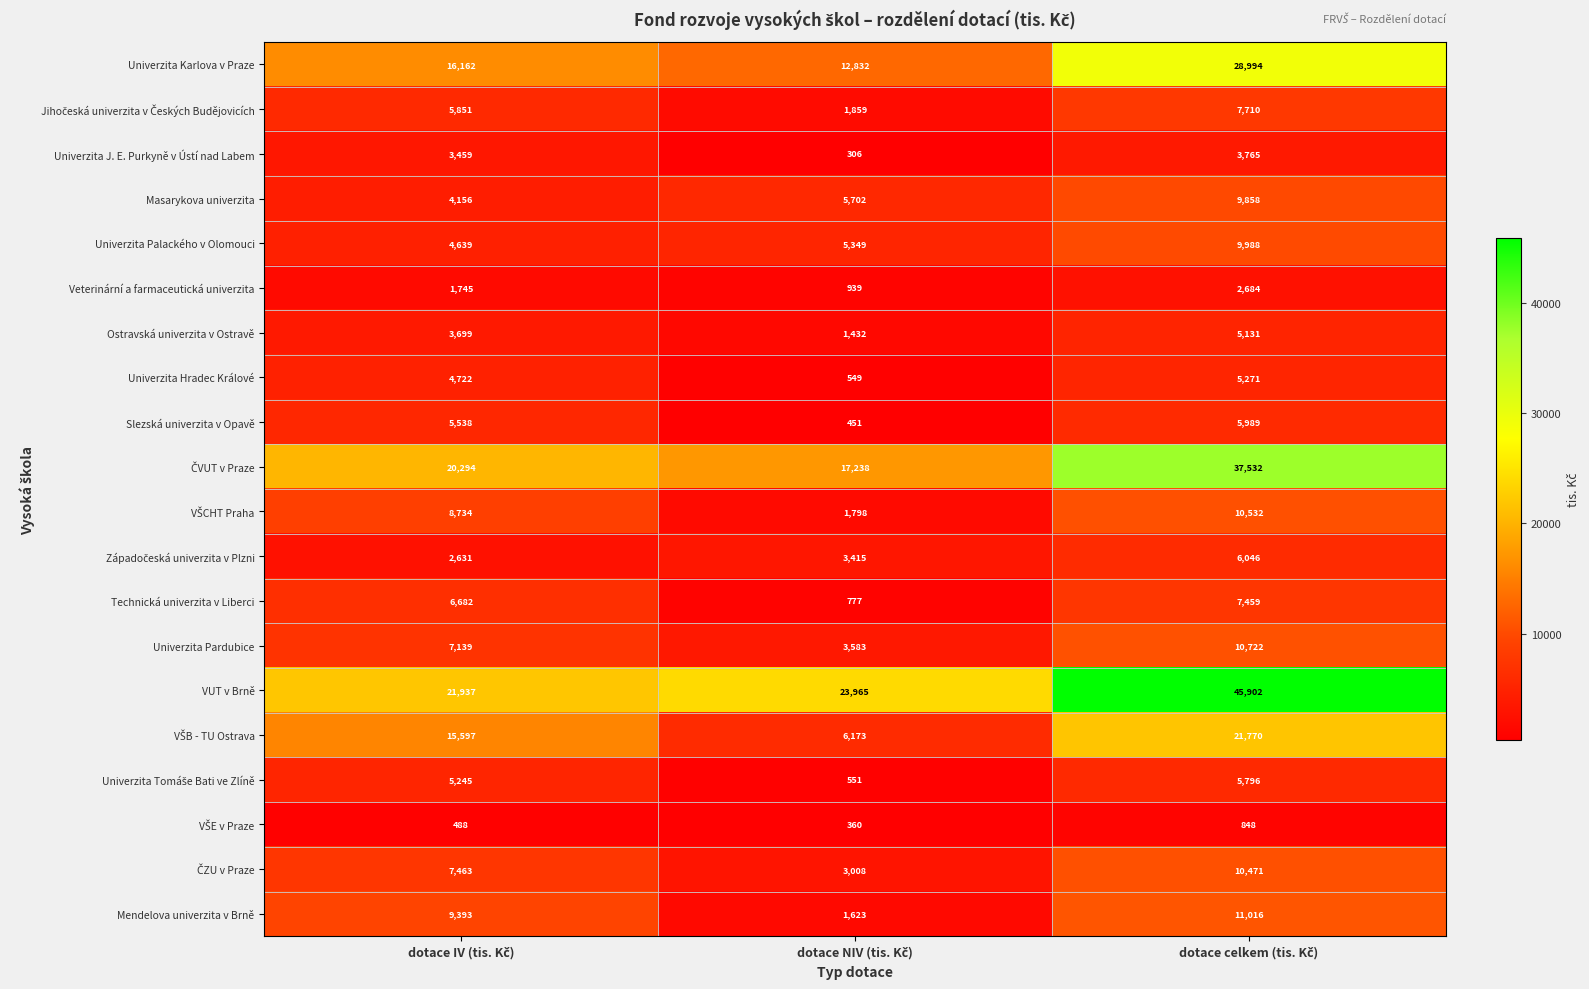

What is the greatest value displayed?

45902